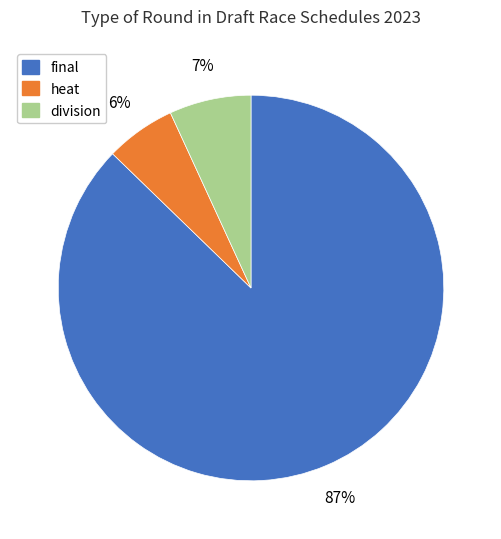

What percentage is the final slice, to the nearest percent?

87%